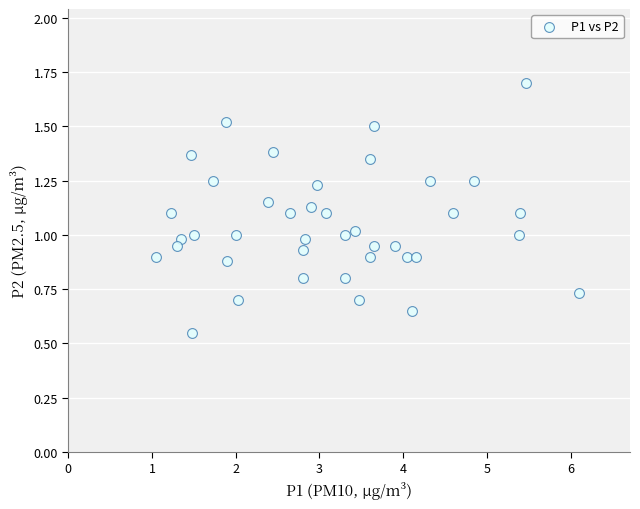

What is the range of X values (max minus min)?

5.0